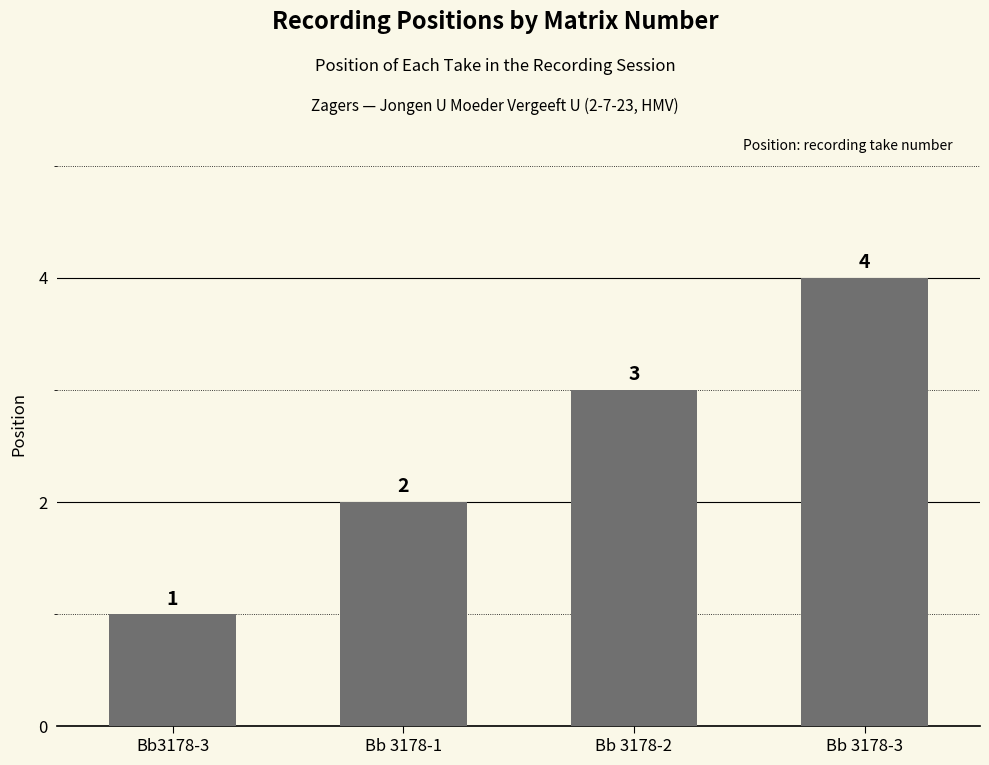

At which category does the chart reach its minimum across all series?

Bb3178-3